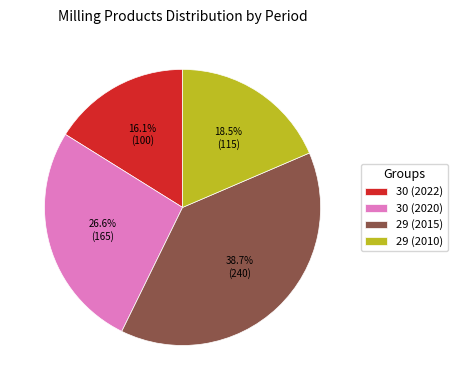

Is 29 (2010) the majority of the pie?

No